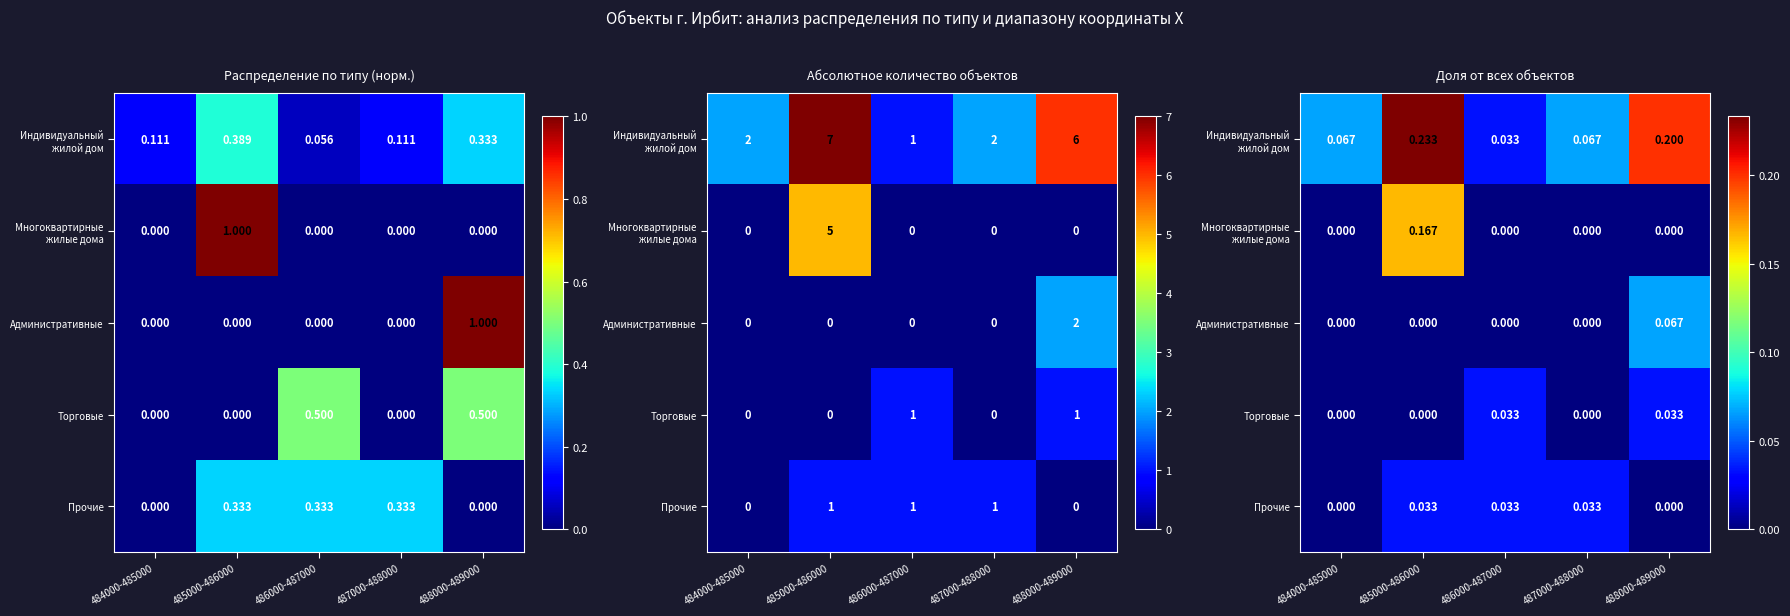

Is the value of Многоквартирные жилые дома at 484000-485000 greater than the value of Торговые at 488000-489000?

No